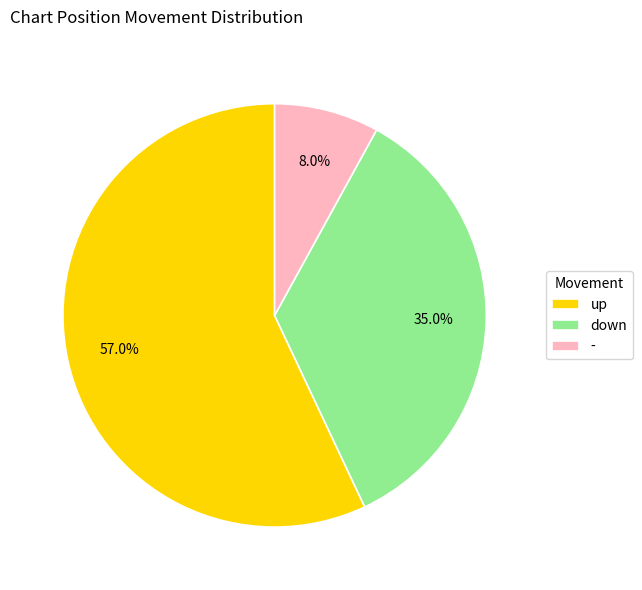

The - slice represents 8% of the pie. True or false?

True